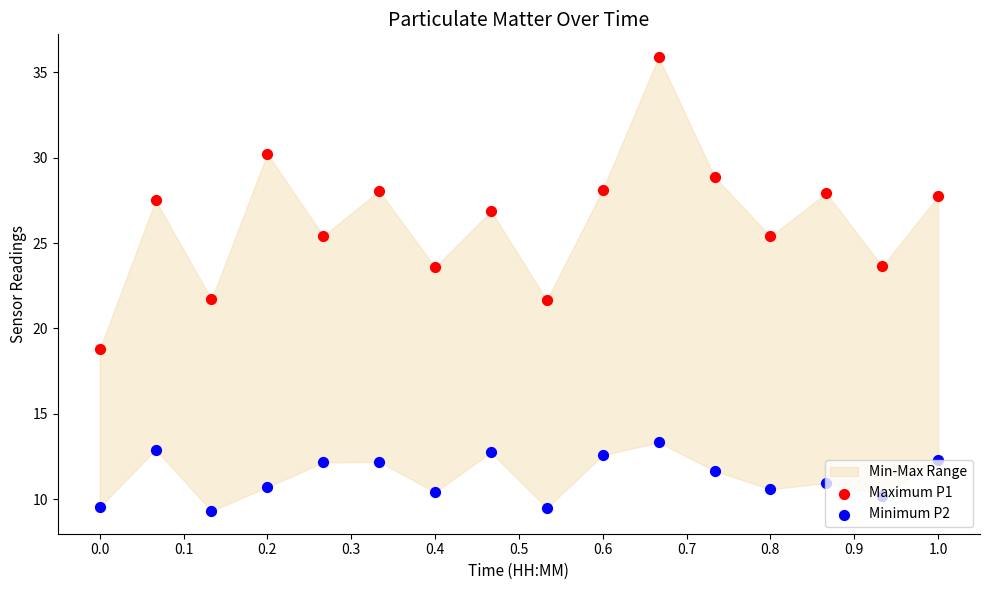

Which series has the widest spread of Y values?

Maximum P1